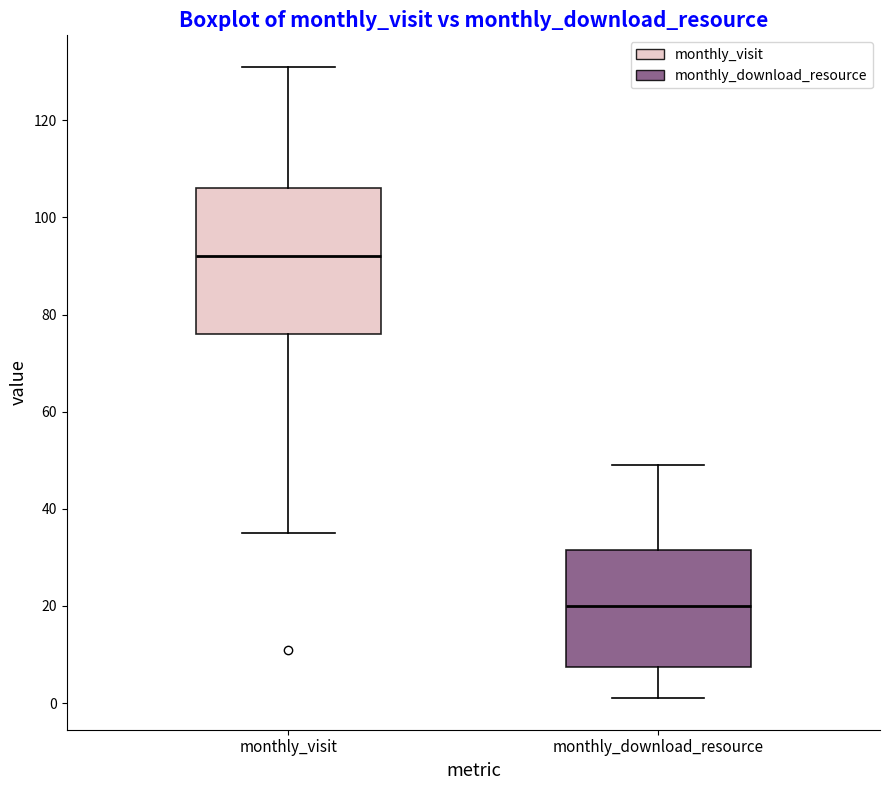

Which box's median line is the lowest?

monthly_download_resource